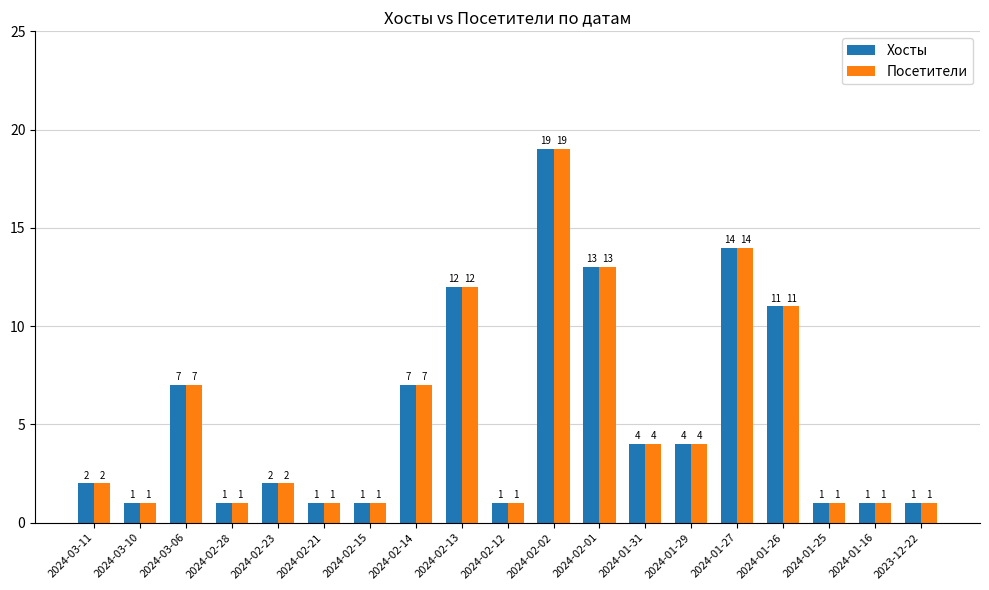

How many series are shown in this chart?

2